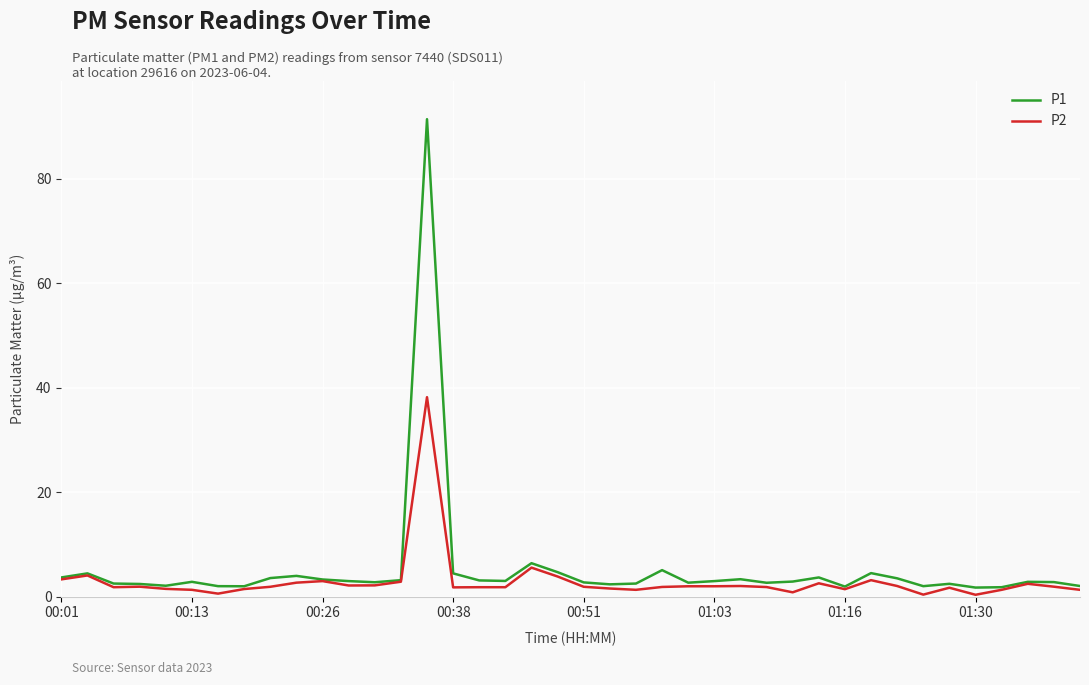

What is the average value of the P1 series?

5.3